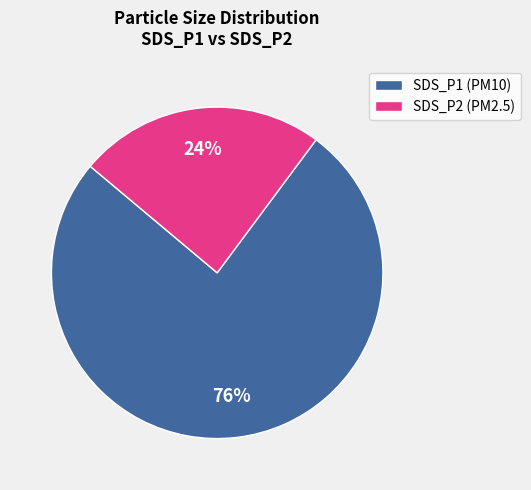

Which category accounts for the majority?

SDS_P1